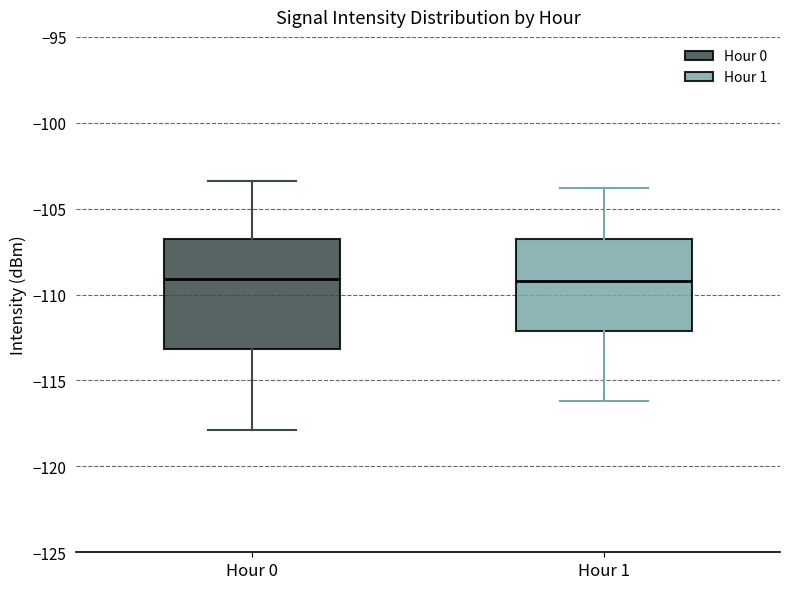

Comparing the boxes themselves (not the whiskers), which one is the tallest?

Hour 0